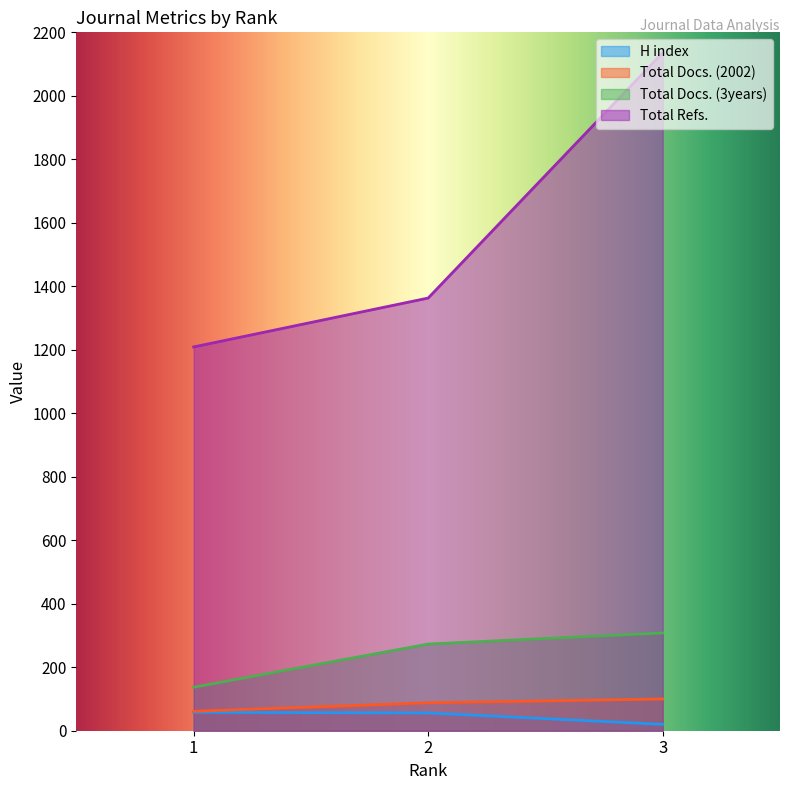

Reading left to right, list all the values displayed in this chart.

H index: 58	56	20
Total Docs. (2002): 61	88	100
Total Docs. (3years): 137	273	308
Total Refs.: 1209	1363	2136